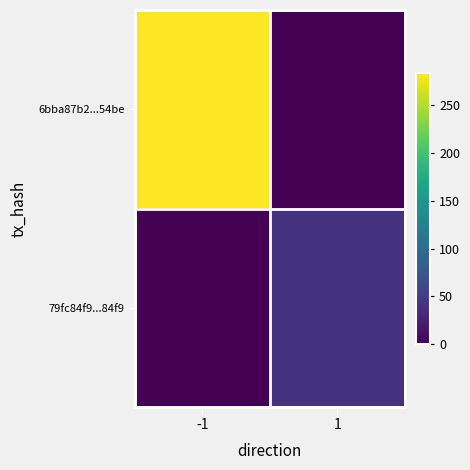

At which category does the chart reach its minimum across all series?

1